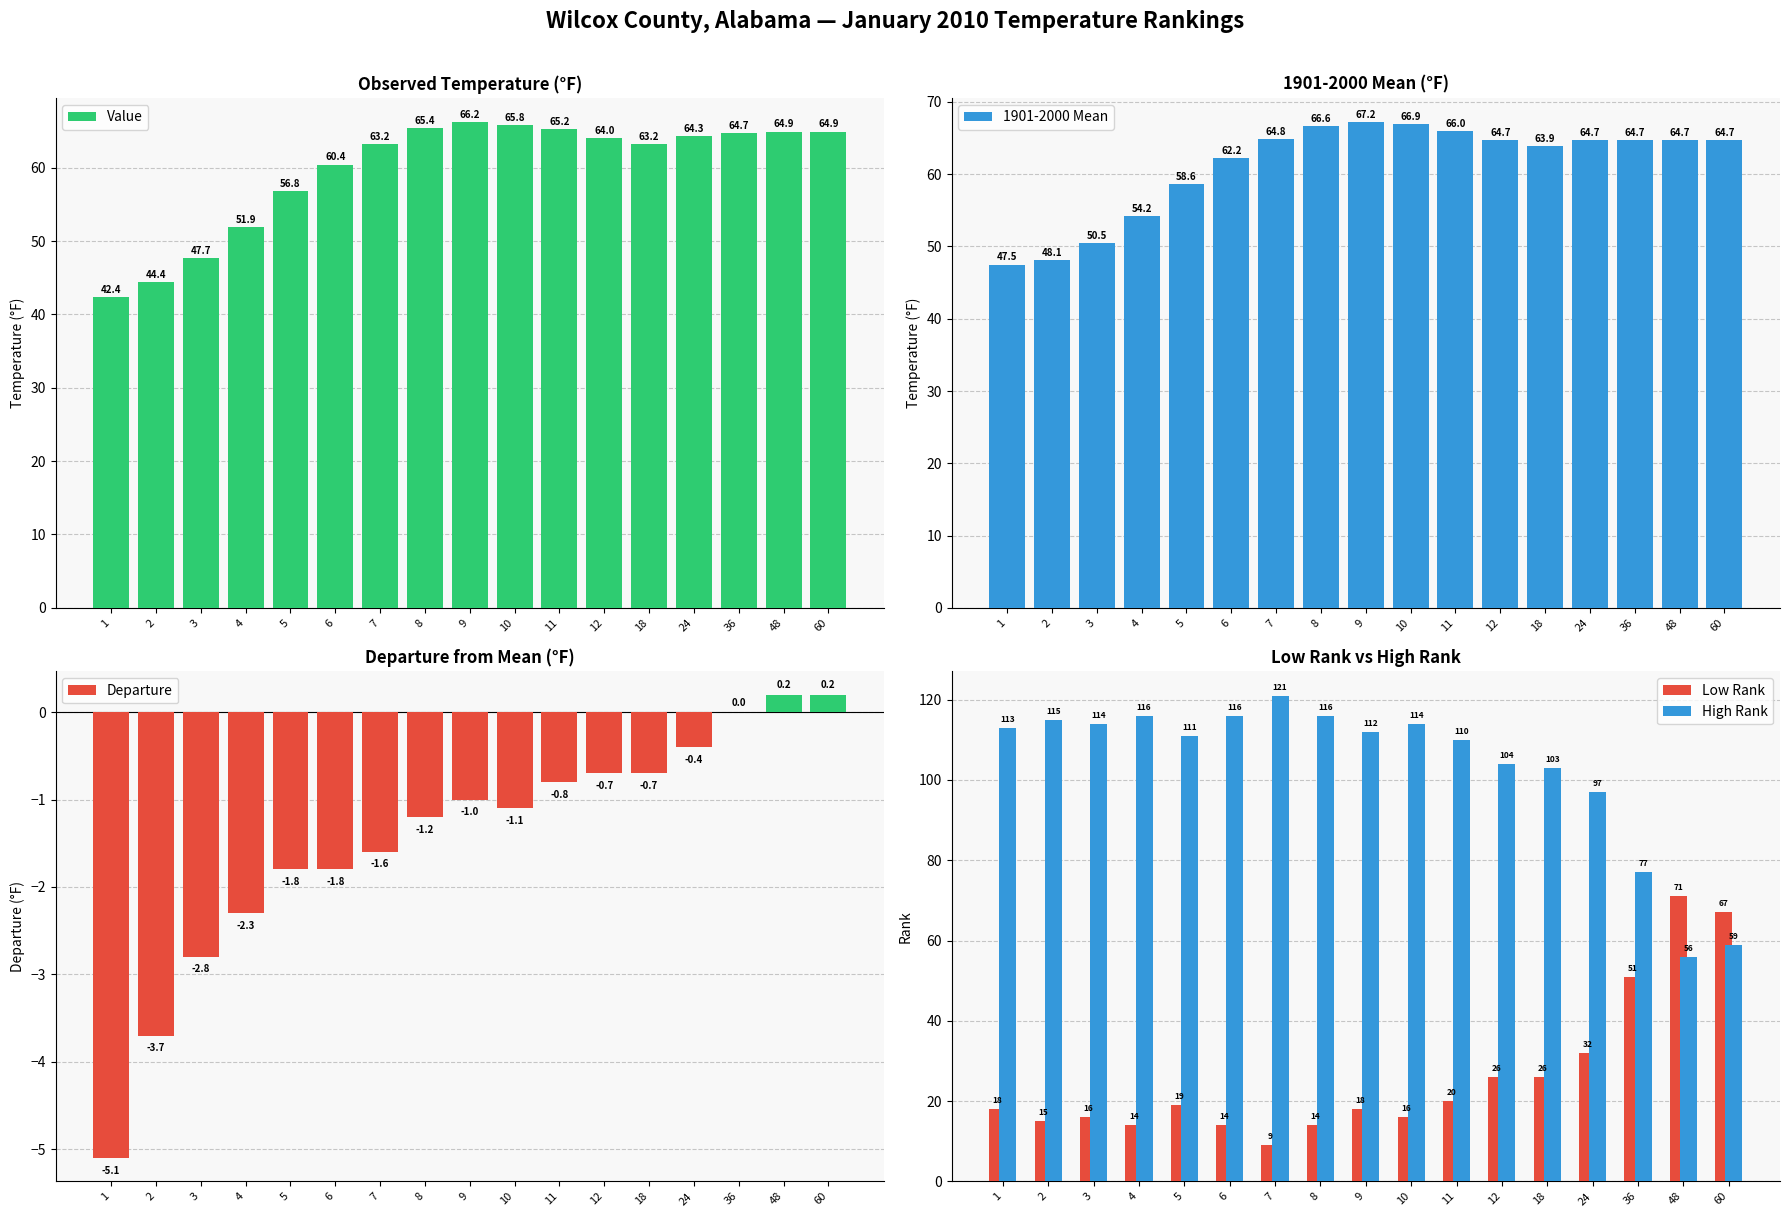

Which category has the lowest value in the Departure series?

1